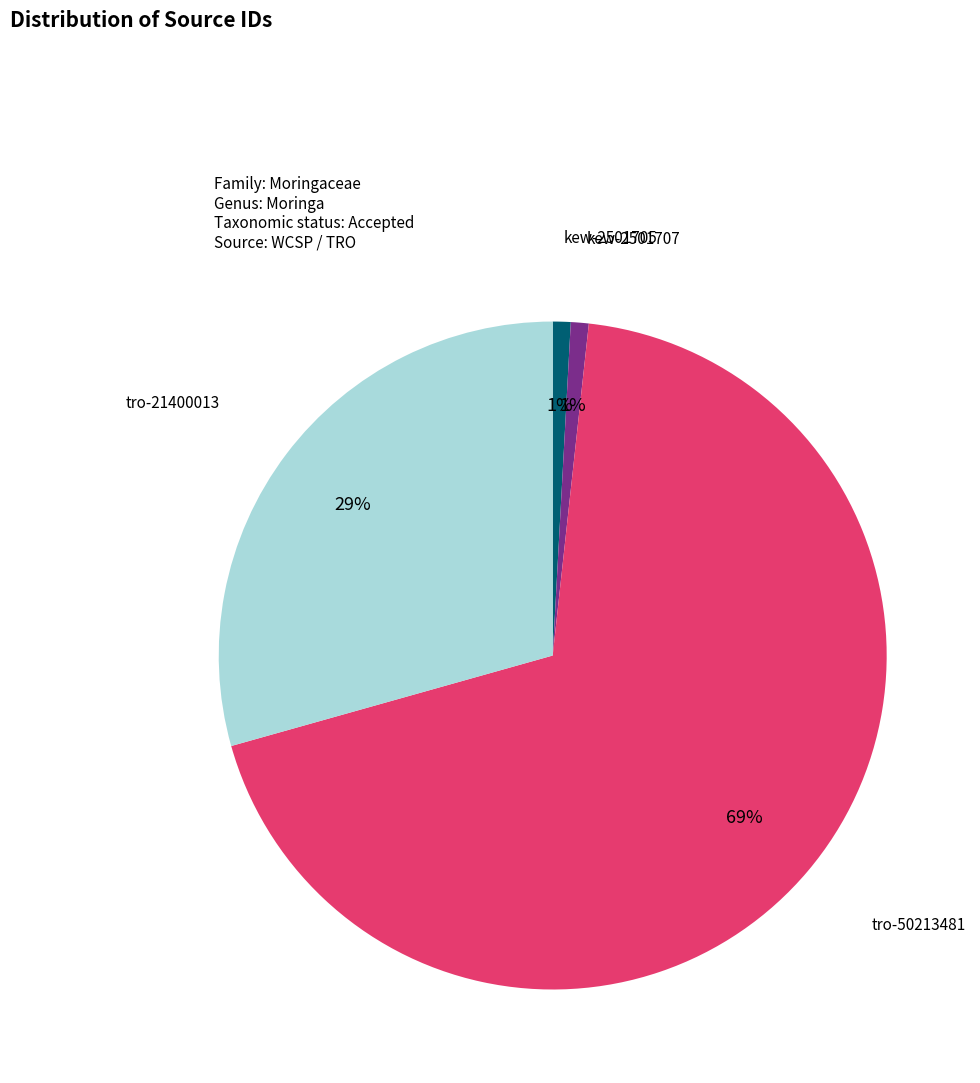

True or false: kew-2501705 accounts for 6% of the total.

False